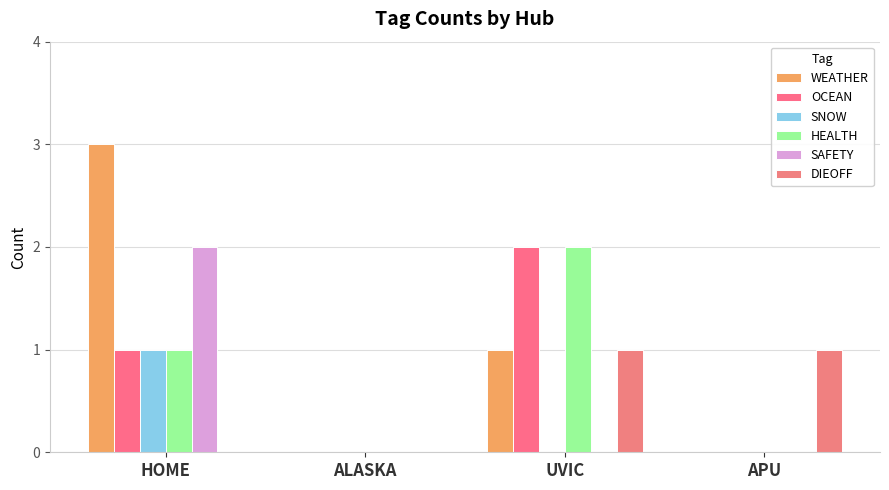

Count the number of data series in this chart.

6